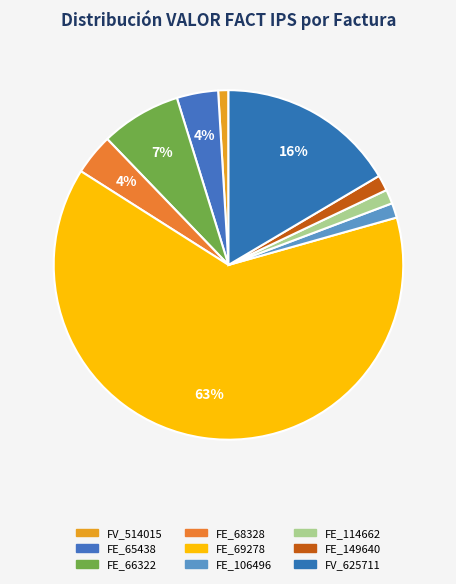

The FE_69278 slice represents 52% of the pie. True or false?

False